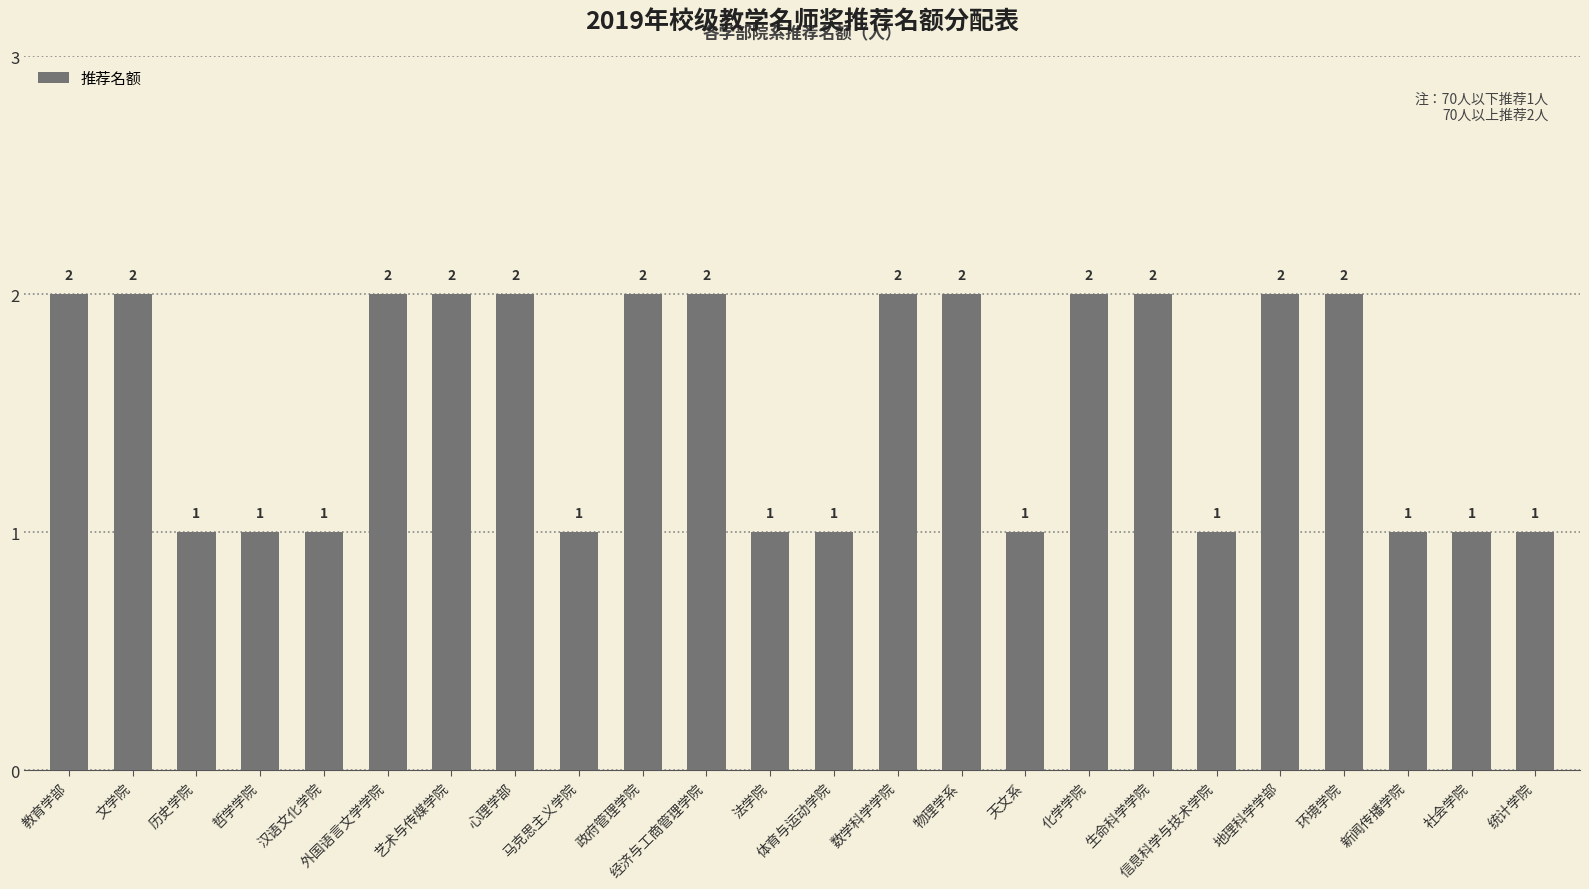

Count the number of categories in the chart.

24